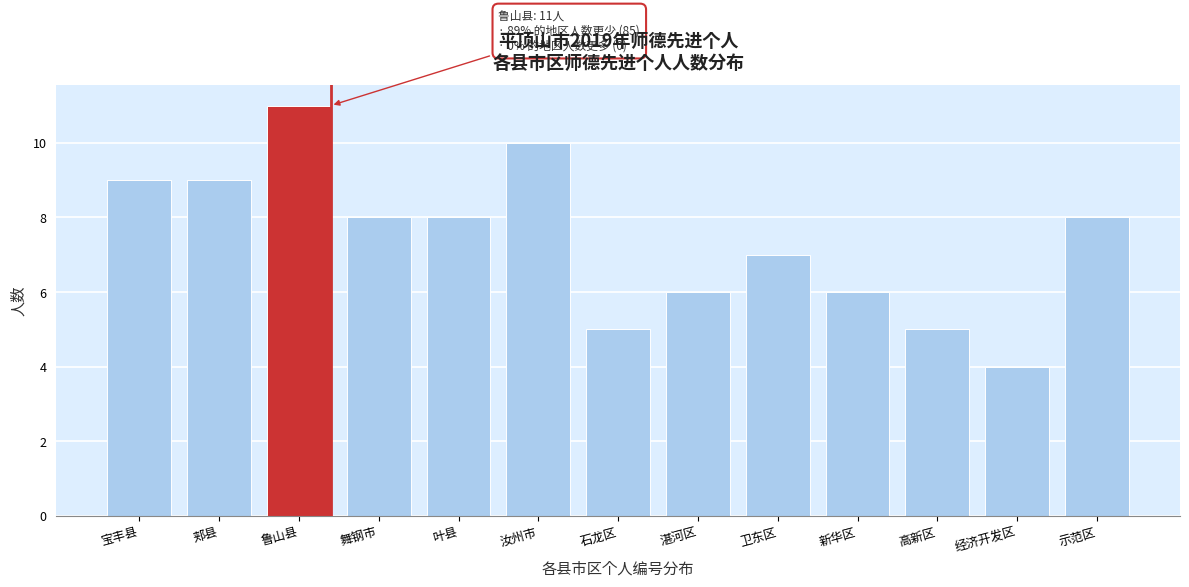

Reading right to left, what are all the values shown in this chart?

8	4	5	6	7	6	5	10	8	8	11	9	9